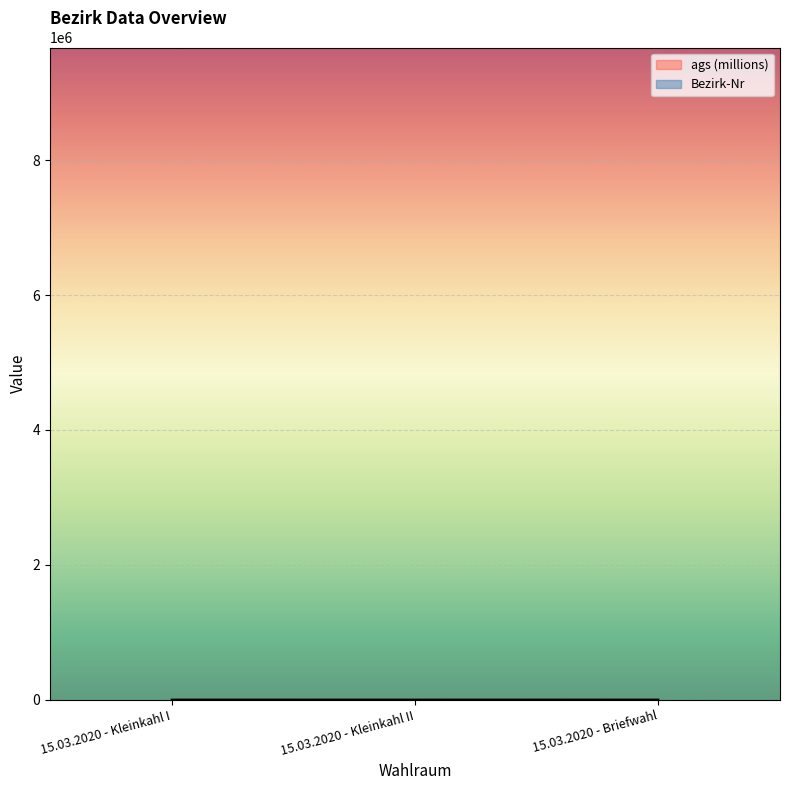

The chart shows a value of 2 at 15.03.2020 - Kleinkahl II. True or false?

True